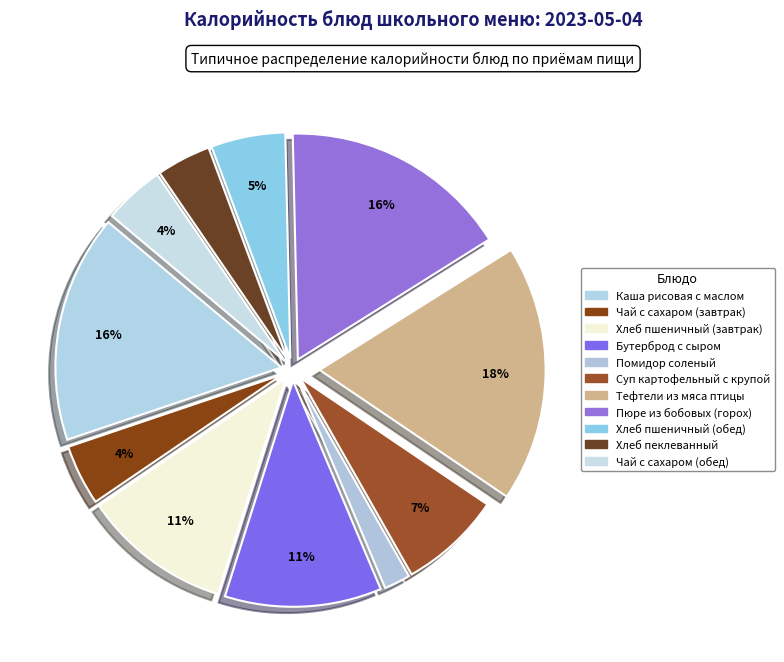

How many slices are in this pie chart?

11